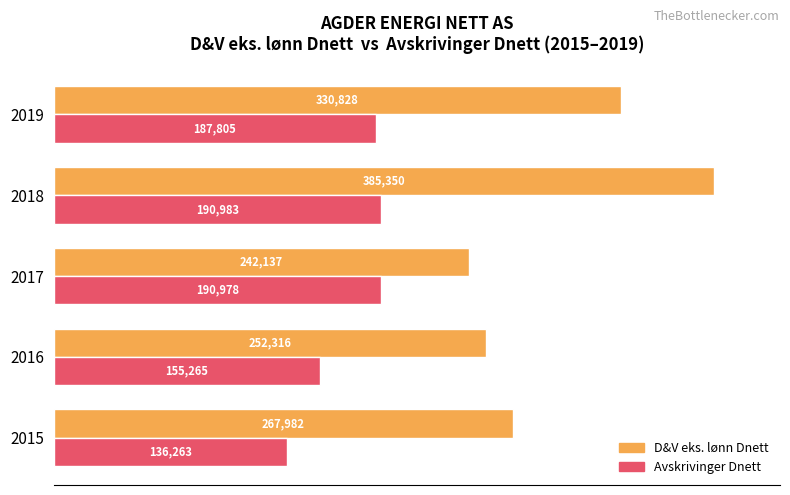

What are all the series names shown in the legend?

D&V eks. lønn Dnett, Avskrivinger Dnett